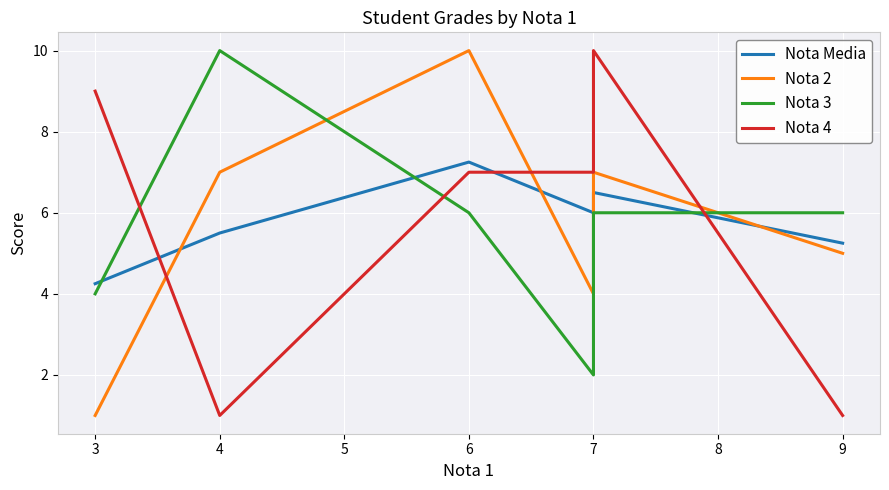

Which series has the largest total across all categories?

Nota 4